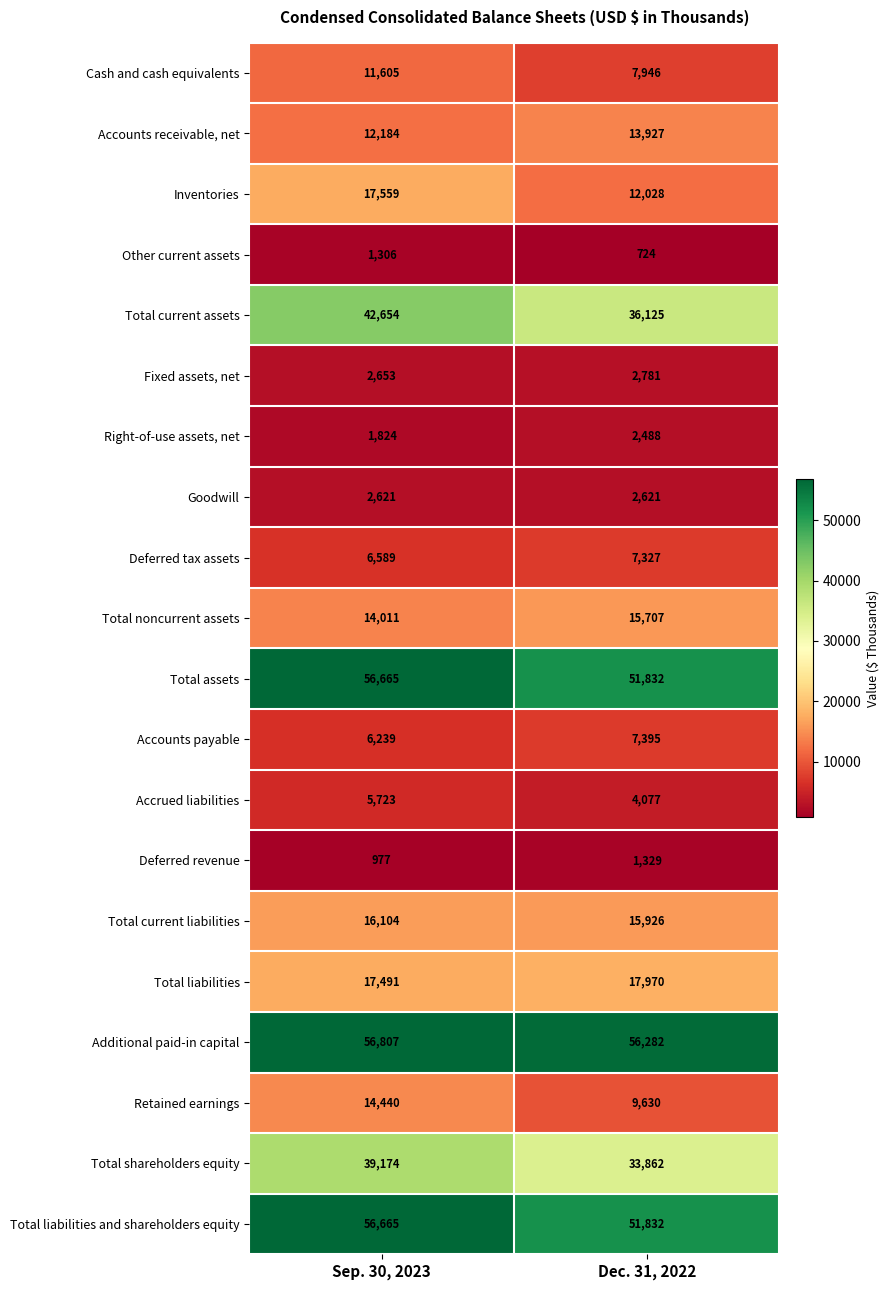

Between Sep. 30, 2023 and Dec. 31, 2022, which series saw the biggest shift?

Total current assets